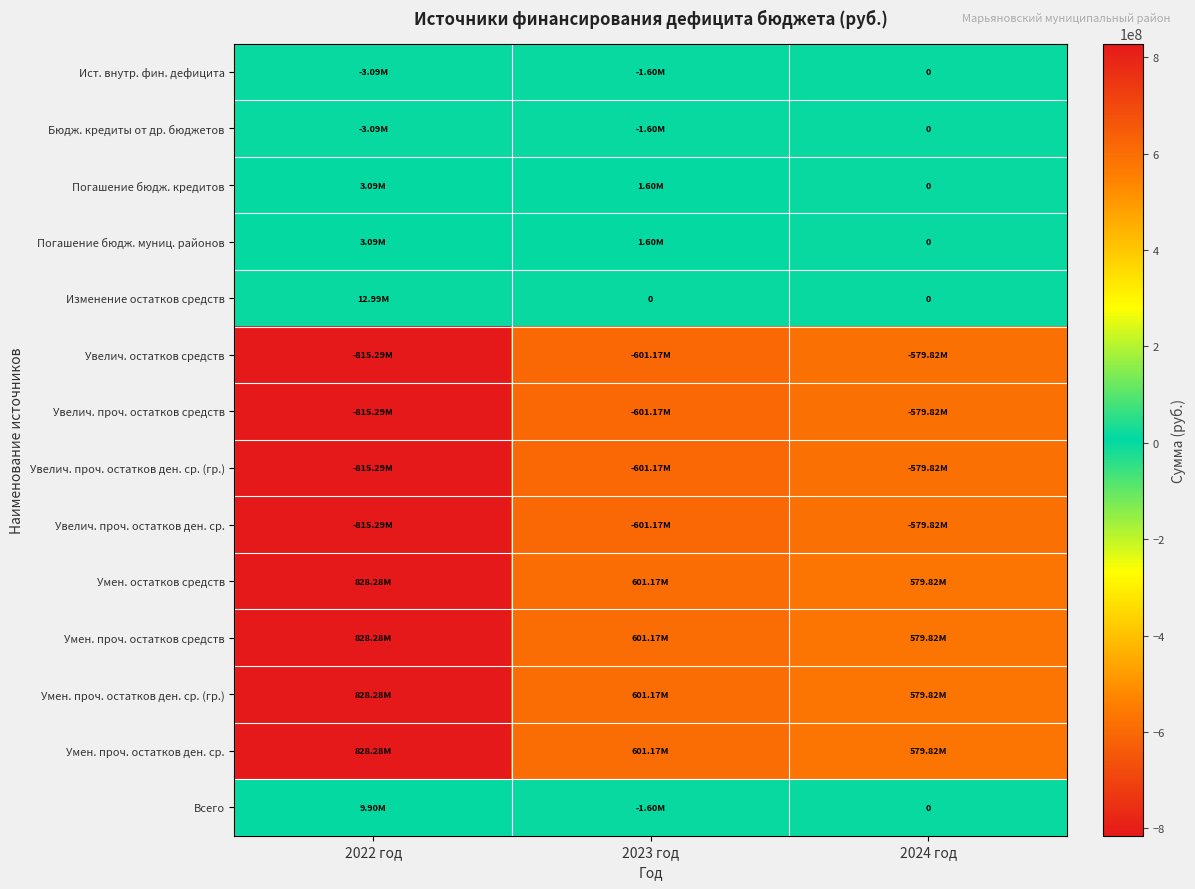

What is the highest value of the Умен. проч. остатков ден. ср. (гр.) series?

828278990.7